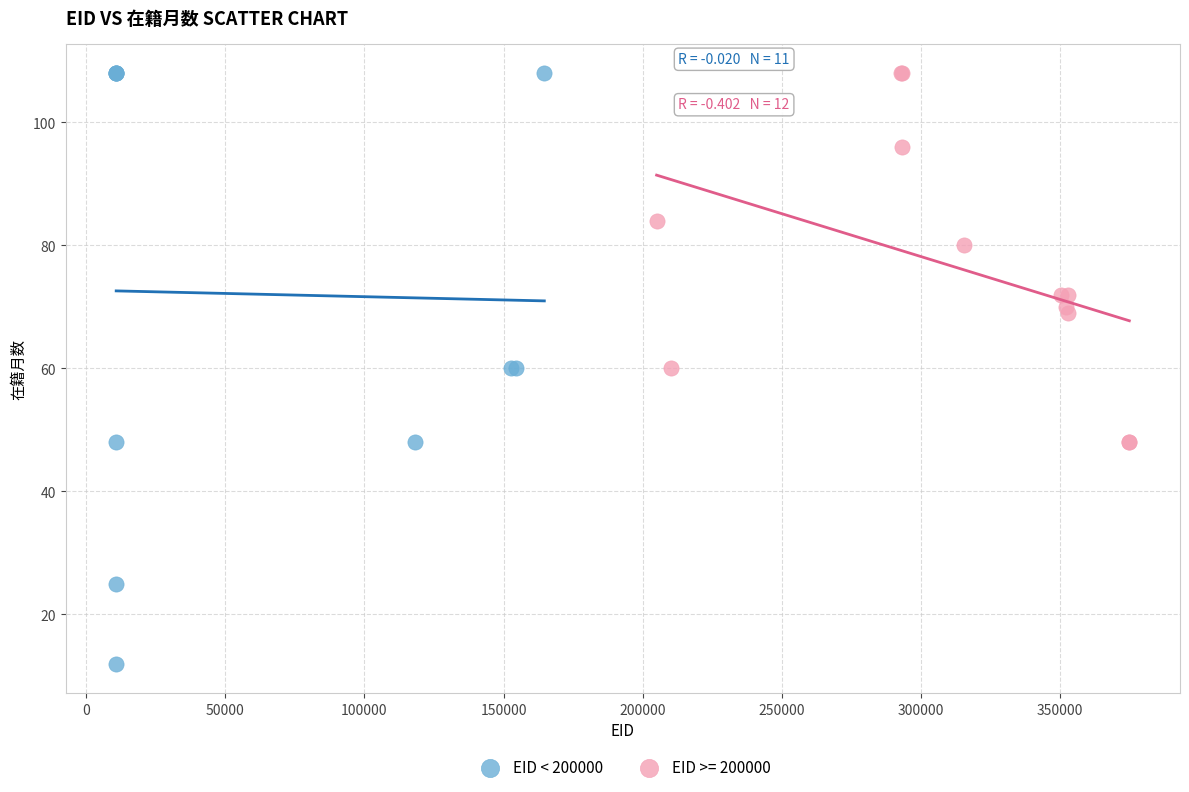

Which series contains the lowest Y value?

EID < 200000